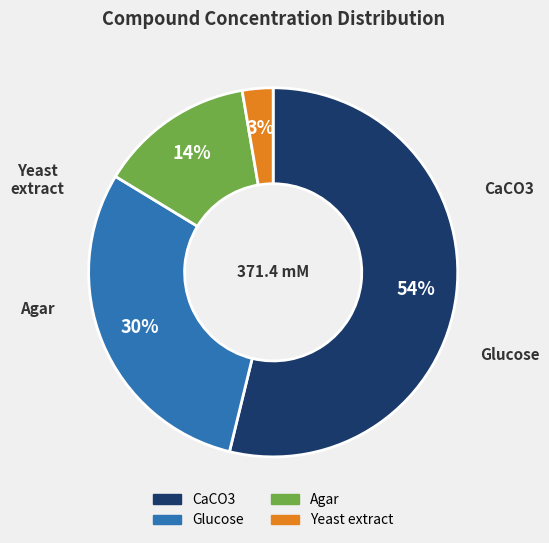

How many segments does this pie chart have?

4